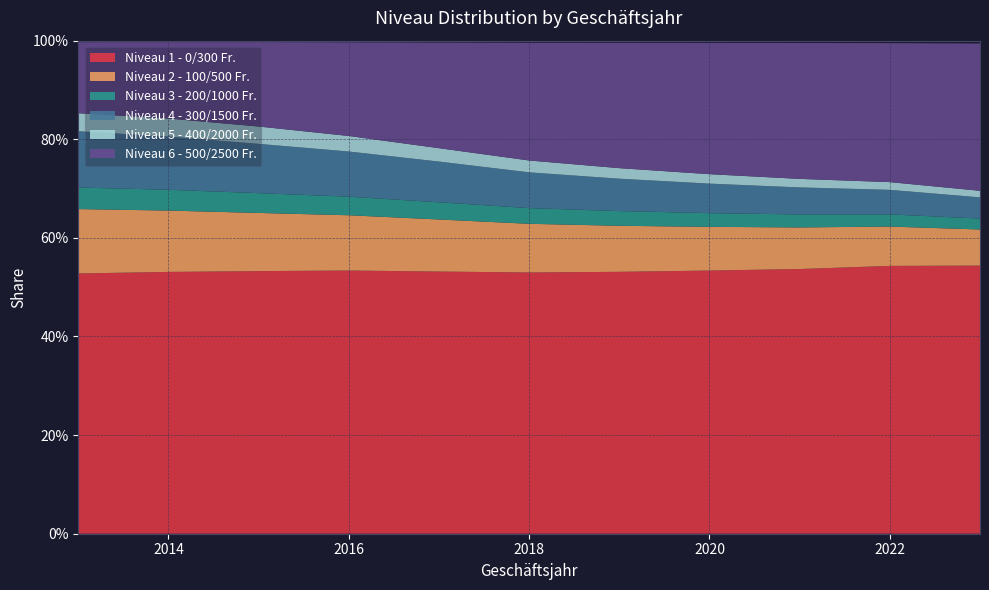

Reading left to right, extract all data points from this chart.

Niveau 1 - 0/300 Fr.: 2013=0.5	2014=0.5	2015=0.5	2016=0.5	2017=0.5	2018=0.5	2019=0.5	2020=0.5	2021=0.5	2022=0.5	2023=0.5
Niveau 2 - 100/500 Fr.: 2013=0.1	2014=0.1	2015=0.1	2016=0.1	2017=0.1	2018=0.1	2019=0.1	2020=0.1	2021=0.1	2022=0.1	2023=0.1
Niveau 3 - 200/1000 Fr.: 2013=0.0	2014=0.0	2015=0.0	2016=0.0	2017=0.0	2018=0.0	2019=0.0	2020=0.0	2021=0.0	2022=0.0	2023=0.0
Niveau 4 - 300/1500 Fr.: 2013=0.1	2014=0.1	2015=0.1	2016=0.1	2017=0.1	2018=0.1	2019=0.1	2020=0.1	2021=0.1	2022=0.0	2023=0.0
Niveau 5 - 400/2000 Fr.: 2013=0.0	2014=0.0	2015=0.0	2016=0.0	2017=0.0	2018=0.0	2019=0.0	2020=0.0	2021=0.0	2022=0.0	2023=0.0
Niveau 6 - 500/2500 Fr.: 2013=0.1	2014=0.2	2015=0.2	2016=0.2	2017=0.2	2018=0.2	2019=0.3	2020=0.3	2021=0.3	2022=0.3	2023=0.3